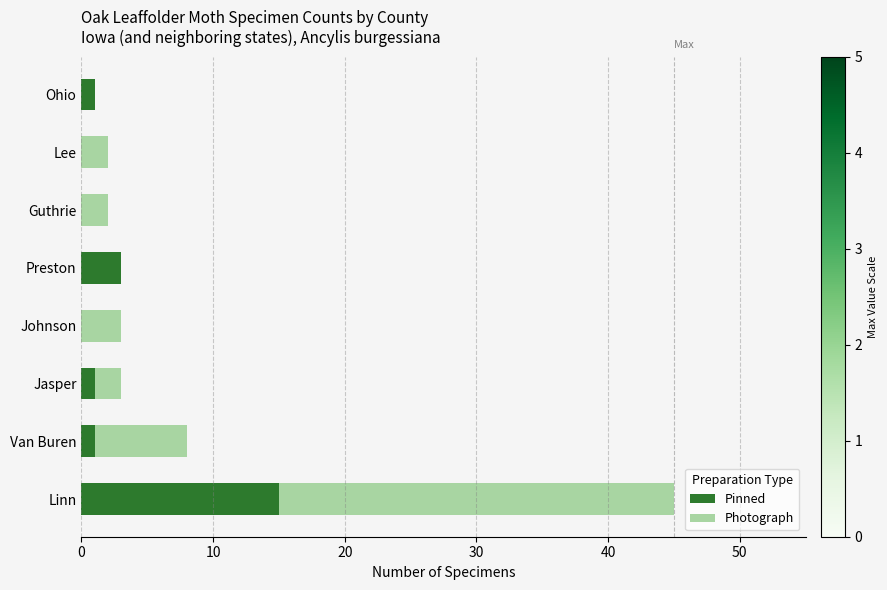

The value of Pinned at Linn is 6. True or false?

False